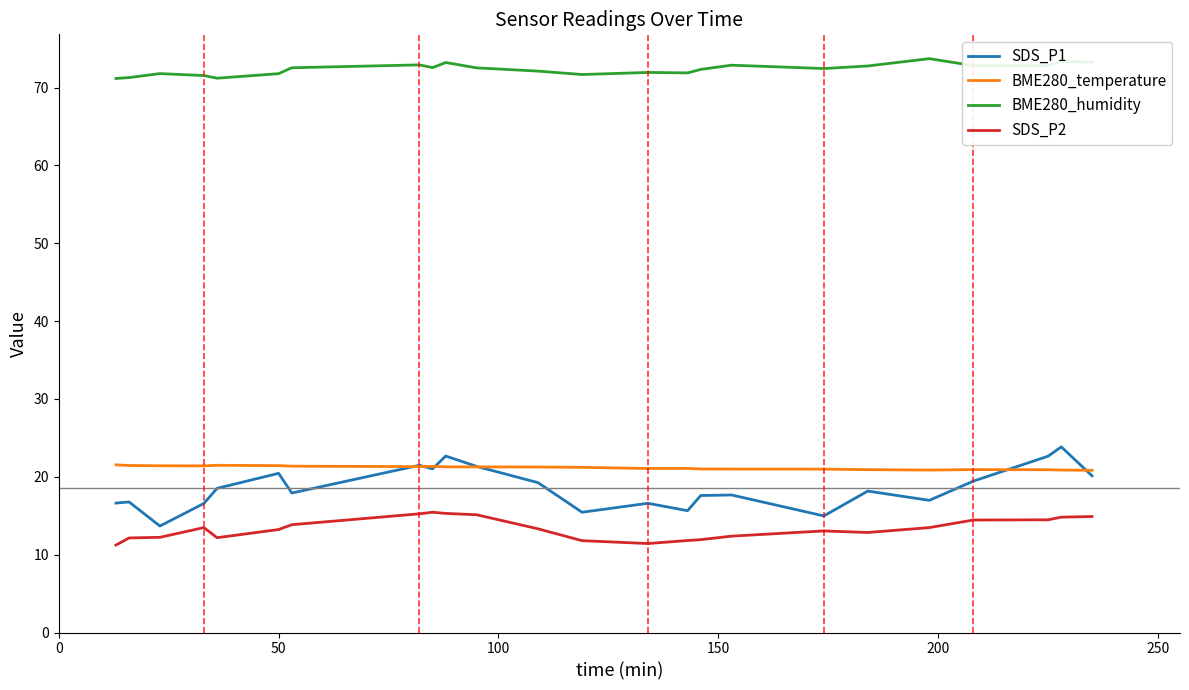

True or false: BME280_humidity and BME280_temperature cross at least once.

False